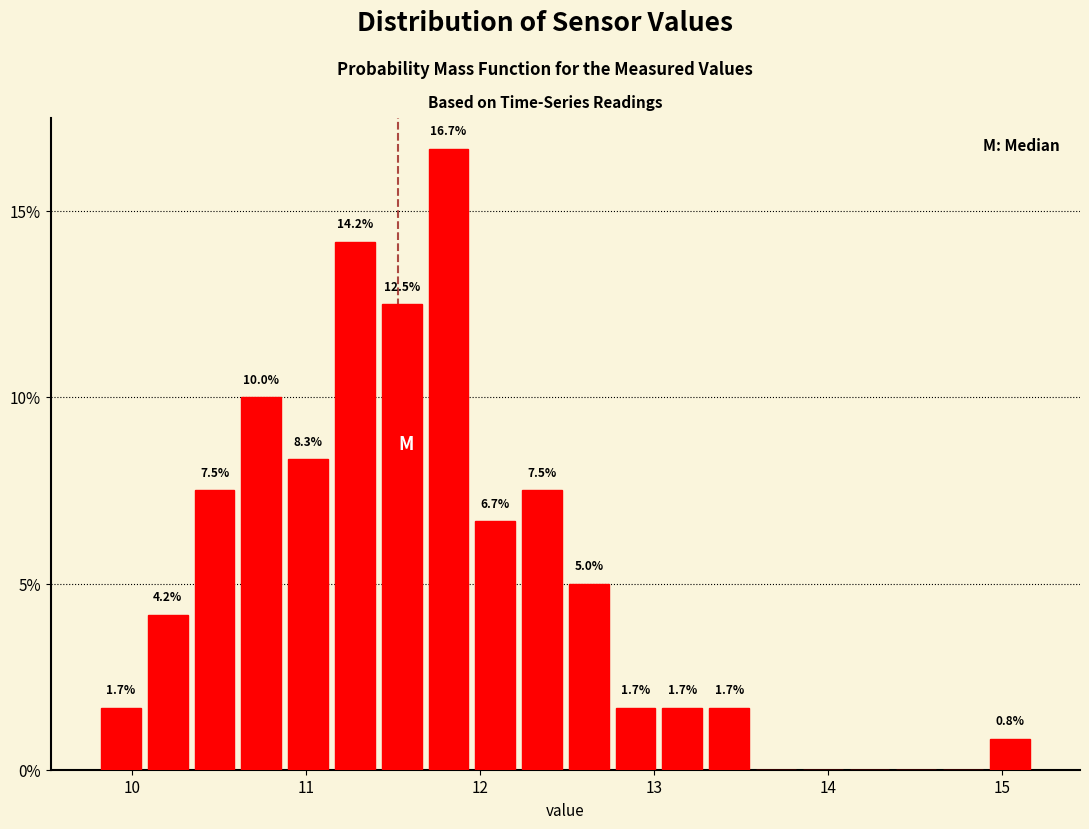

Read against the x-axis, roughly where is the centre of the tallest bar?

11.8